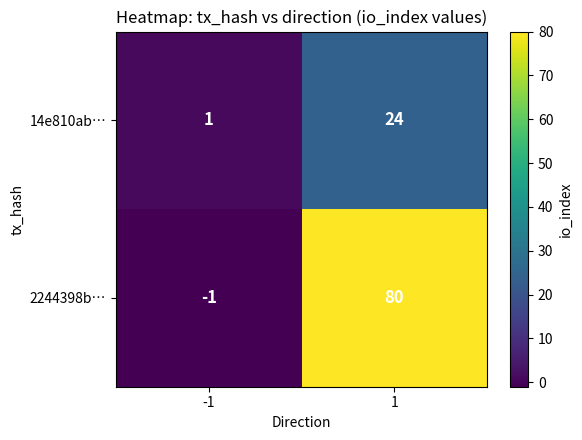

Reading left to right, what are all the values shown in this chart?

14e810ab…: 1	24
2244398b…: -1	80